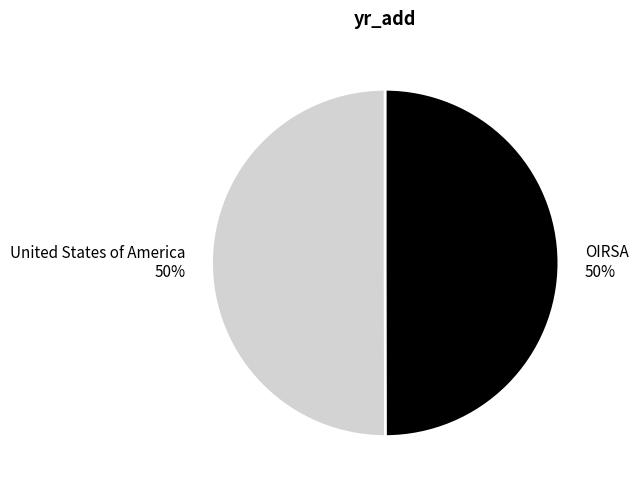

Is the sum of United States of America 50% and OIRSA 50% greater than half?

Yes